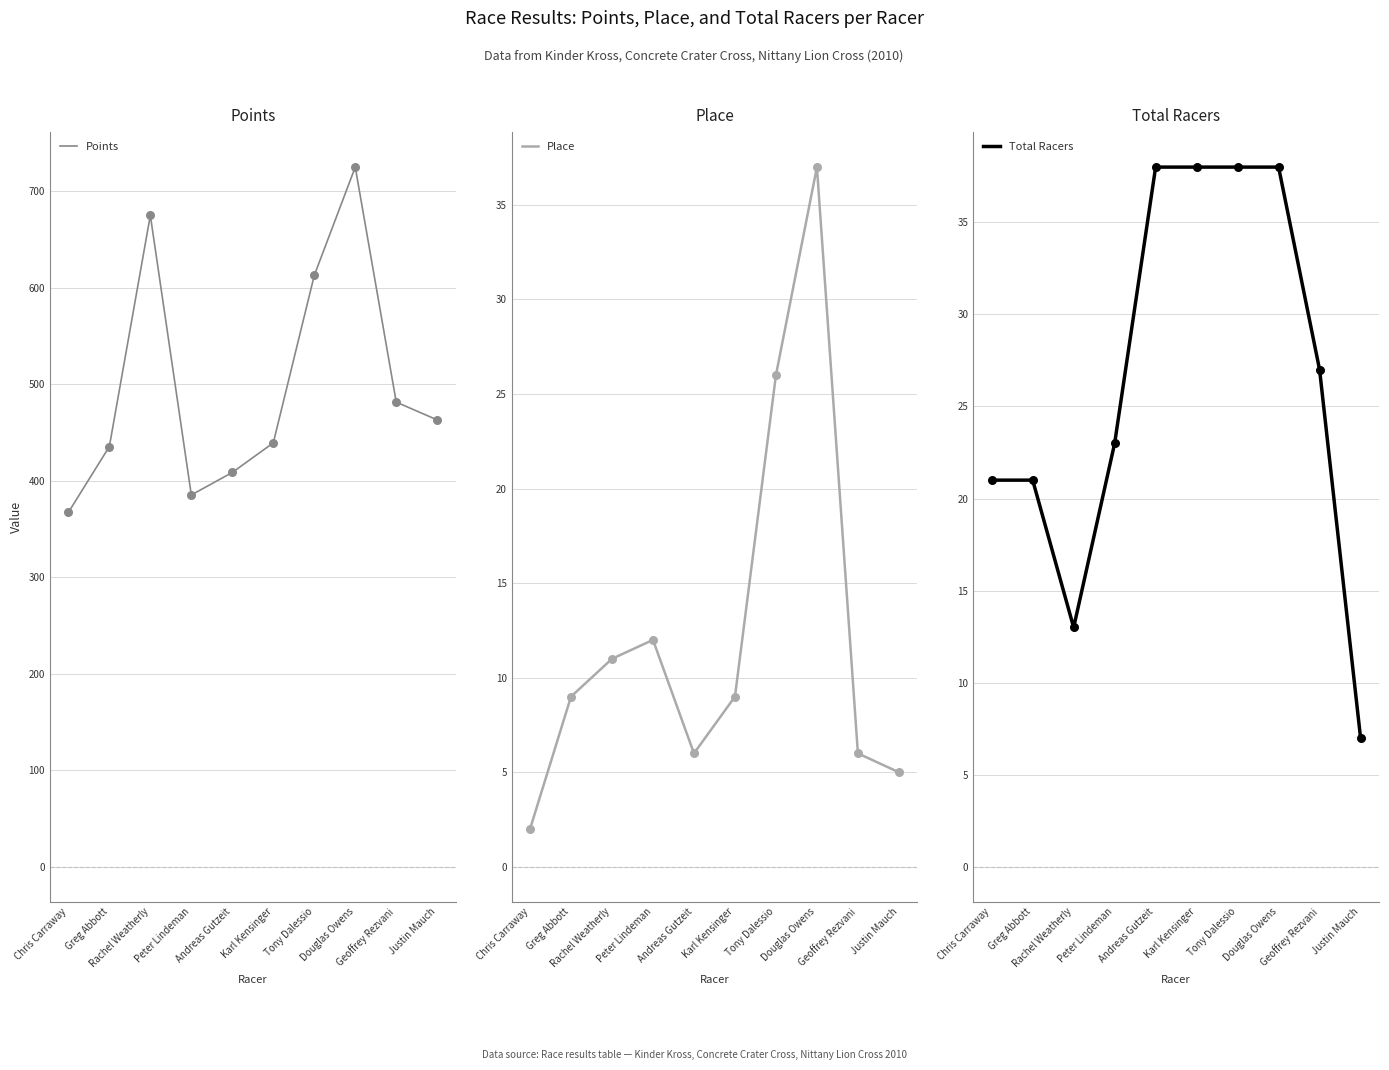

At how many categories does at least one series exceed 129?

10